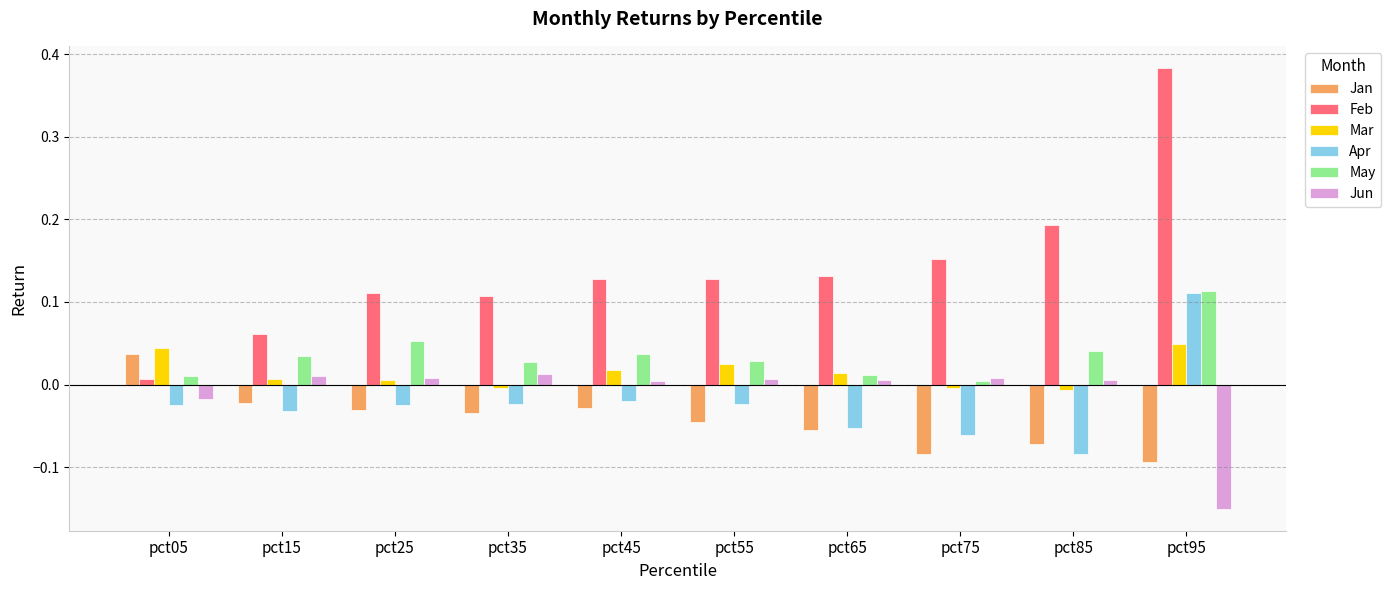

Are the bars horizontal?

No